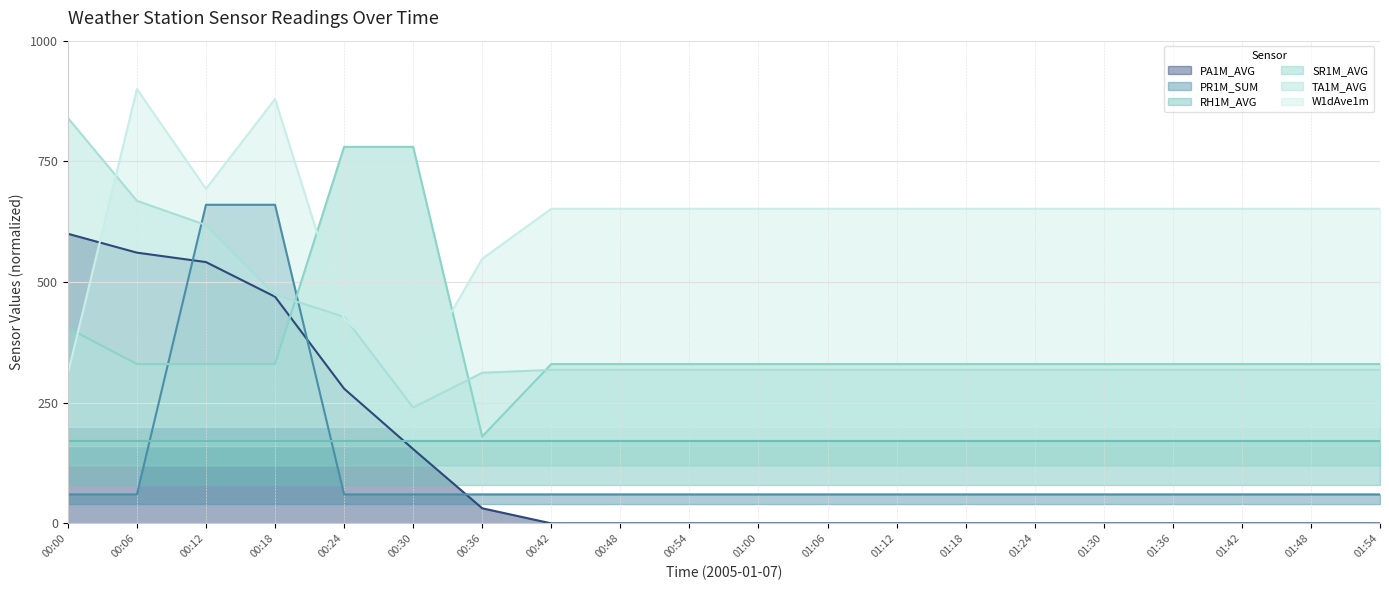

What is the difference between the W1dAve1m values at 01:42 and 00:06?

248.3